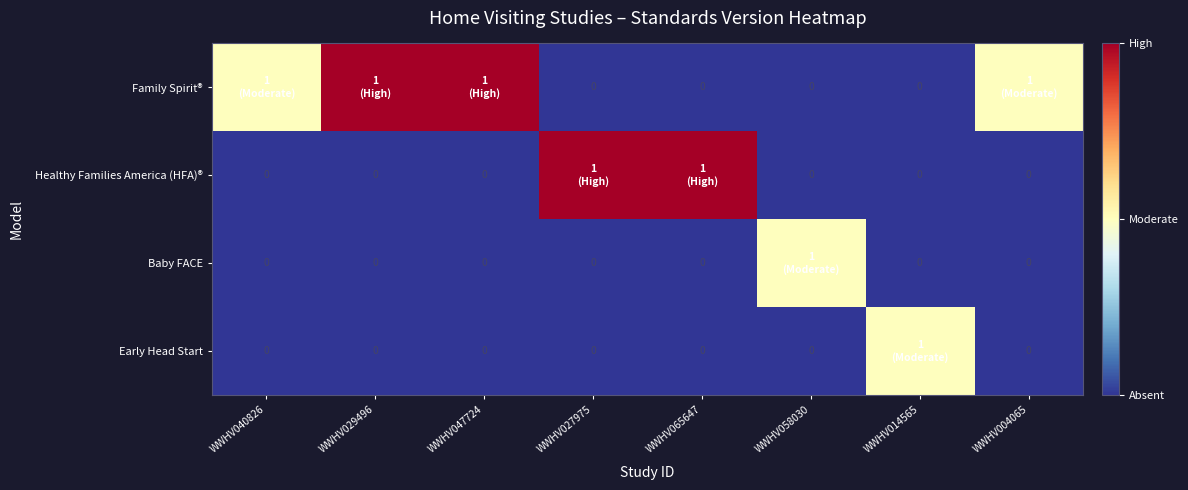

Read the Early Head Start value at WWHV014565.

1